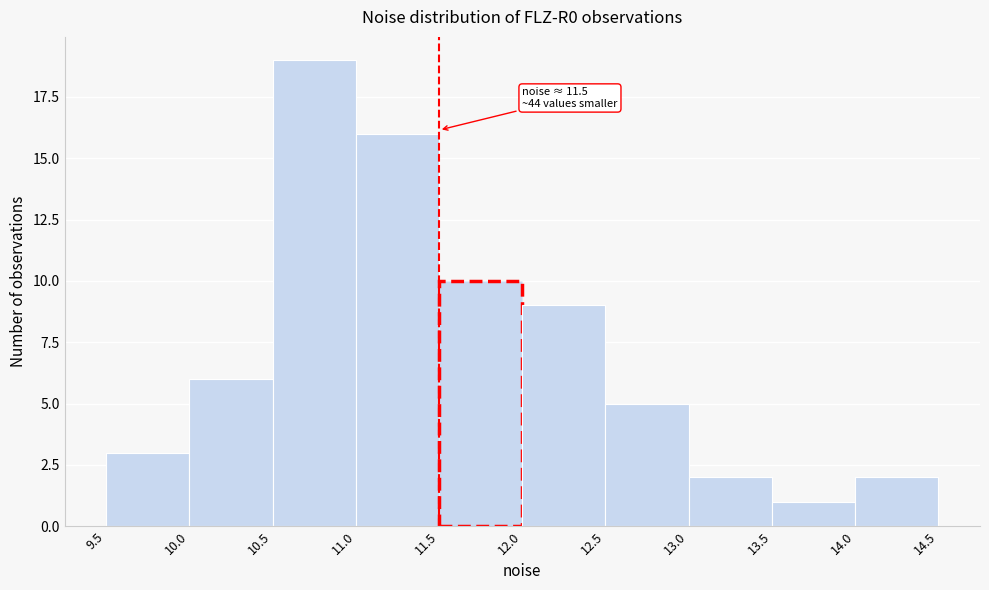

Which range on the x-axis has the tallest bar?

10.5 to 11.0